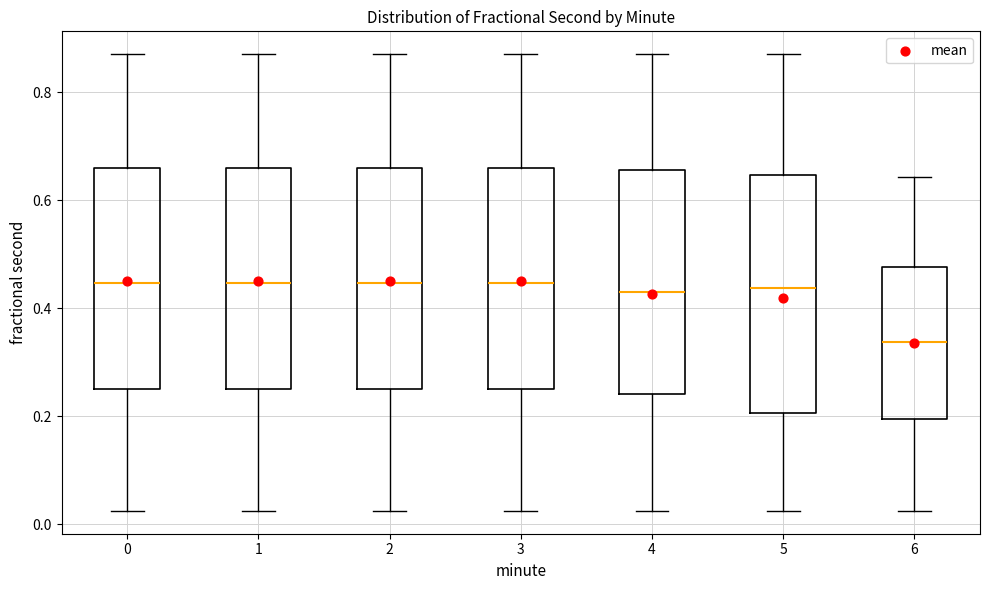

Reading left to right, read every box against the y-axis: the position of its median line, the range the box covers, and the ends of its whiskers. The values are not printed on the chart, so give them approximately, as read against the axis.

0: median 0.44, box 0.24 to 0.66, whiskers 0.02 to 0.88
1: median 0.44, box 0.24 to 0.66, whiskers 0.02 to 0.88
2: median 0.44, box 0.24 to 0.66, whiskers 0.02 to 0.88
3: median 0.44, box 0.24 to 0.66, whiskers 0.02 to 0.88
4: median 0.44, box 0.24 to 0.66, whiskers 0.02 to 0.88
5: median 0.44, box 0.20 to 0.64, whiskers 0.02 to 0.88
6: median 0.34, box 0.20 to 0.48, whiskers 0.02 to 0.64